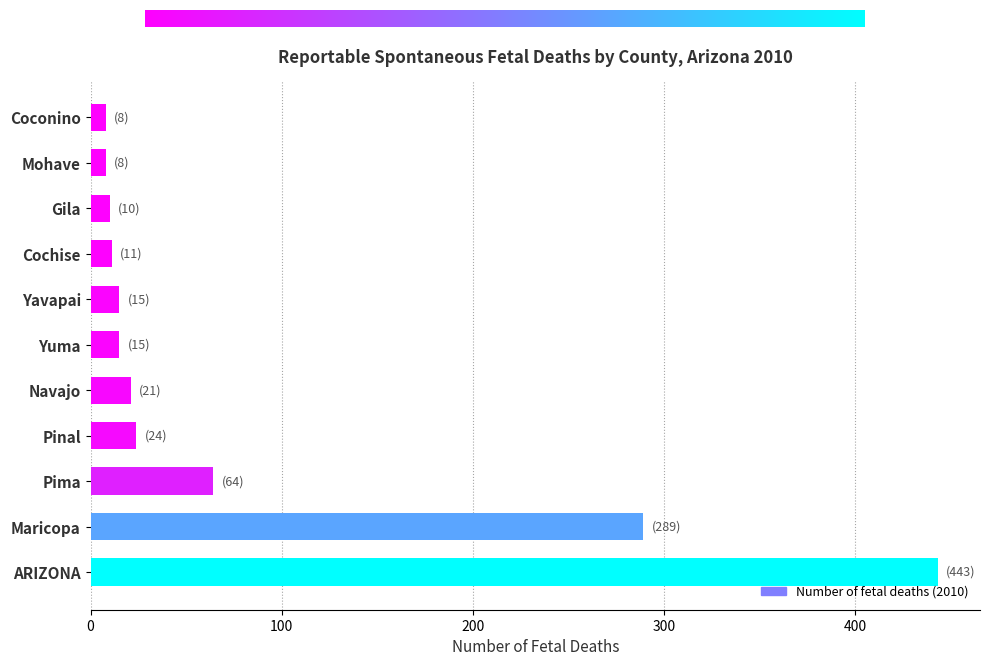

True or false: the data shows 121 at Maricopa.

False